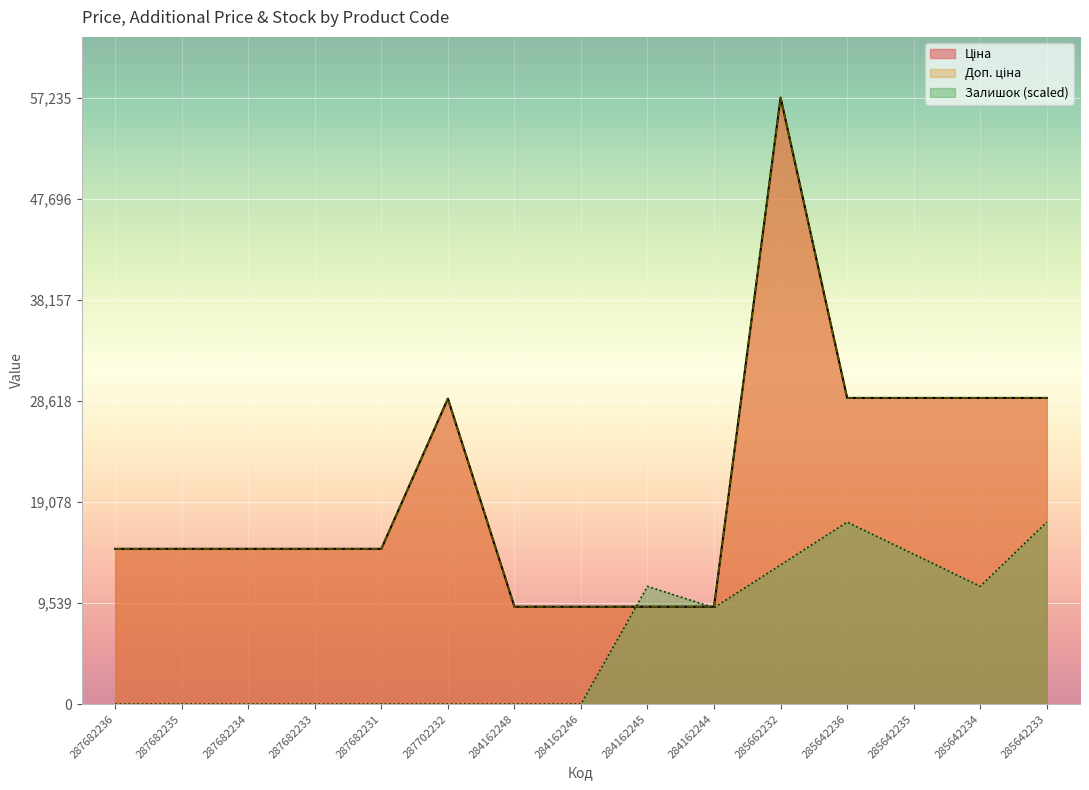

What are all the series names shown in the legend?

Ціна, Доп. ціна, Залишок